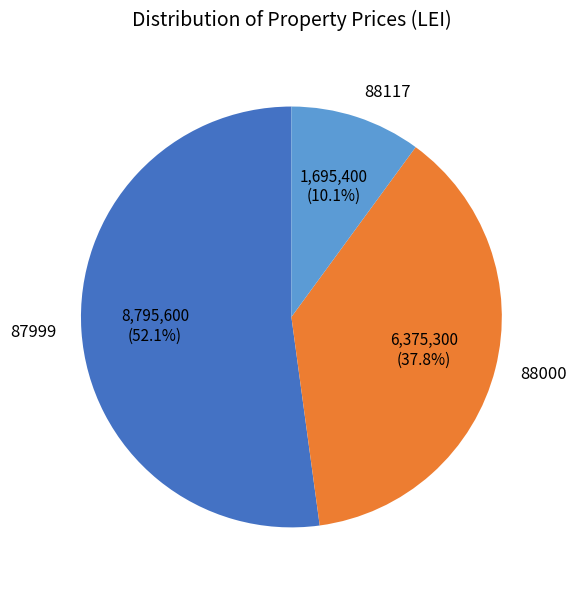

Count the number of slices in the pie.

3